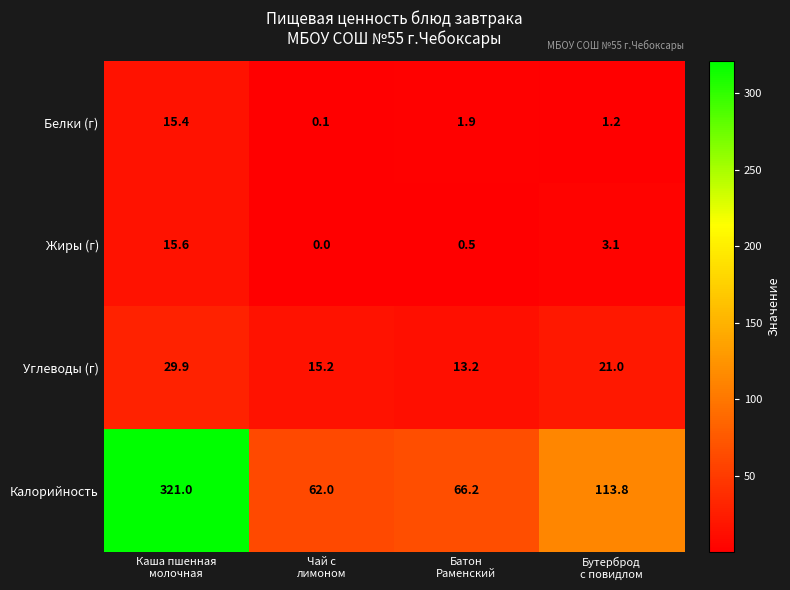

What is the difference between the highest and lowest values at Чай с
лимоном?

62.0